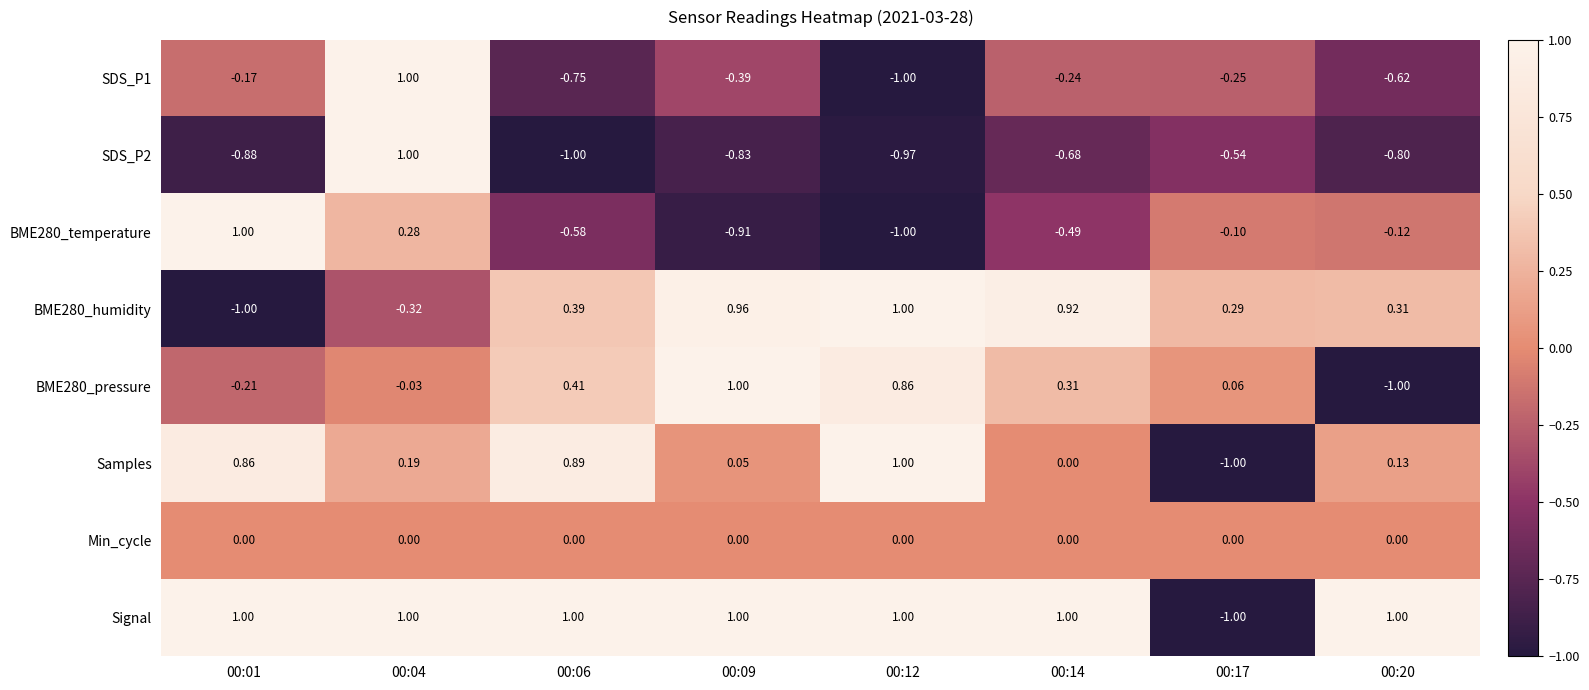

Is the value of BME280_pressure at 00:04 greater than the value of Signal at 00:20?

No